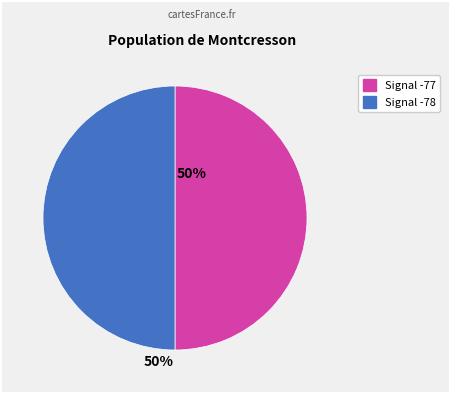

How many segments does this pie chart have?

2